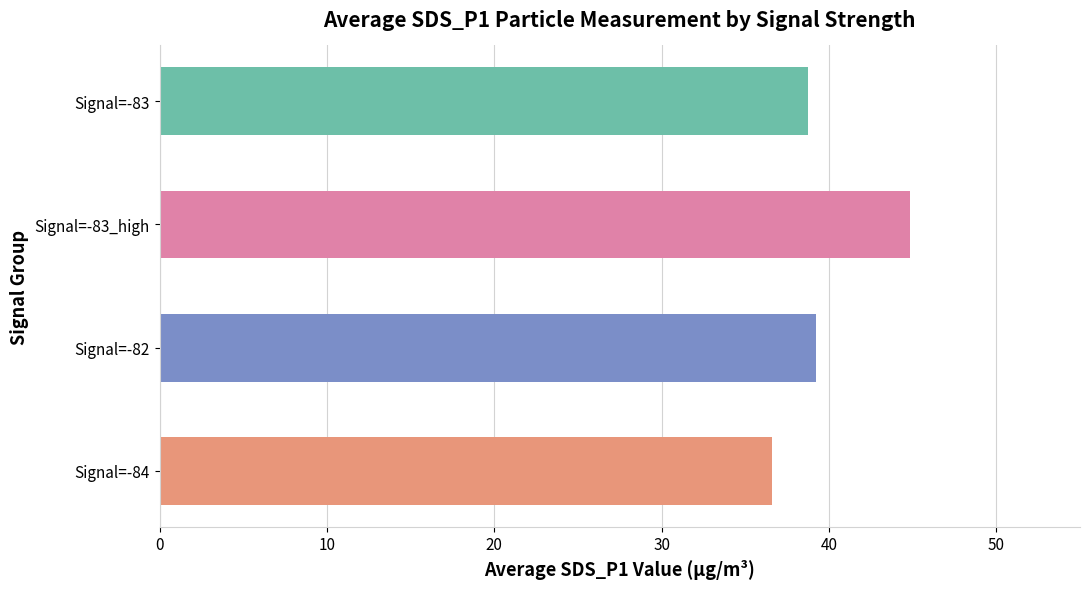

How many data points does each series have?

4